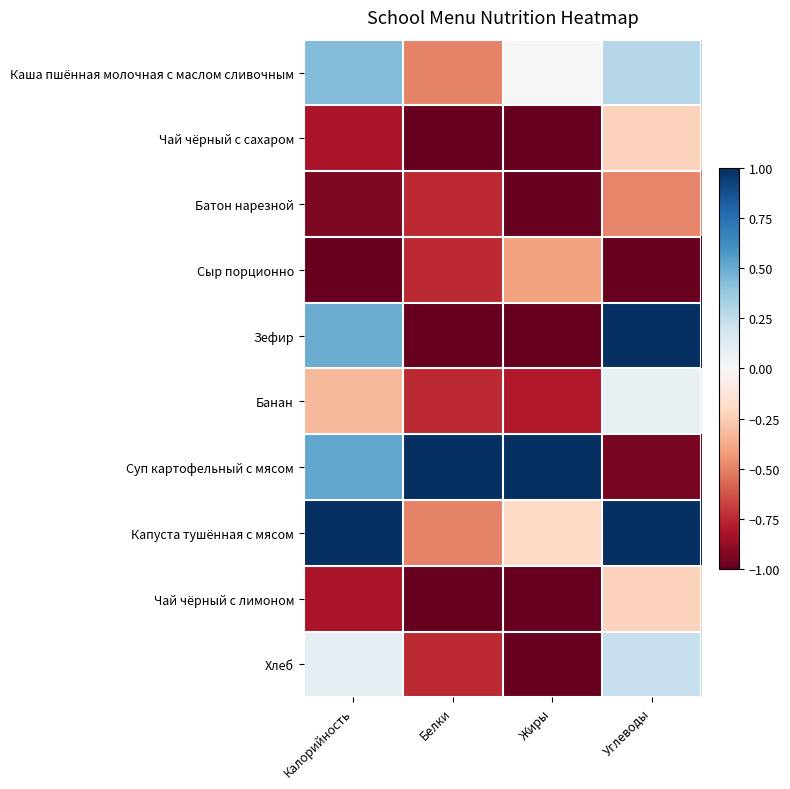

Between Белки and Углеводы, which series saw the biggest shift?

Зефир